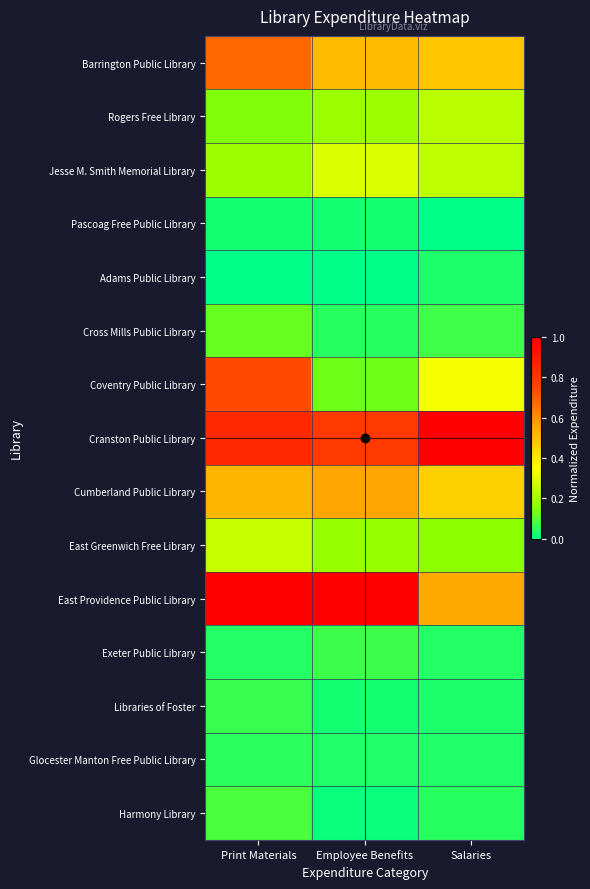

Rank the series by their maximum value, from lowest to highest.

Pascoag Free Public Library, Adams Public Library, Glocester Manton Free Public Library, Libraries of Foster, Exeter Public Library, Harmony Library, Cross Mills Public Library, Rogers Free Library, East Greenwich Free Library, Jesse M. Smith Memorial Library, Cumberland Public Library, Barrington Public Library, Coventry Public Library, Cranston Public Library, East Providence Public Library